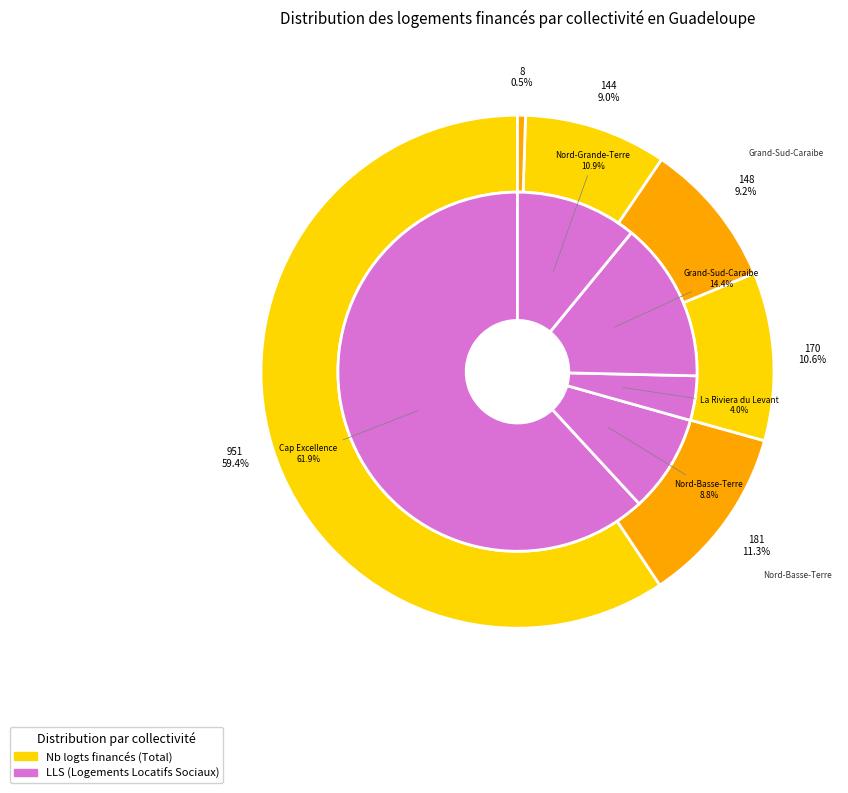

Combined, what portion of the pie is La Riviera du Levant and Nord-Basse-Terre?

21.9%